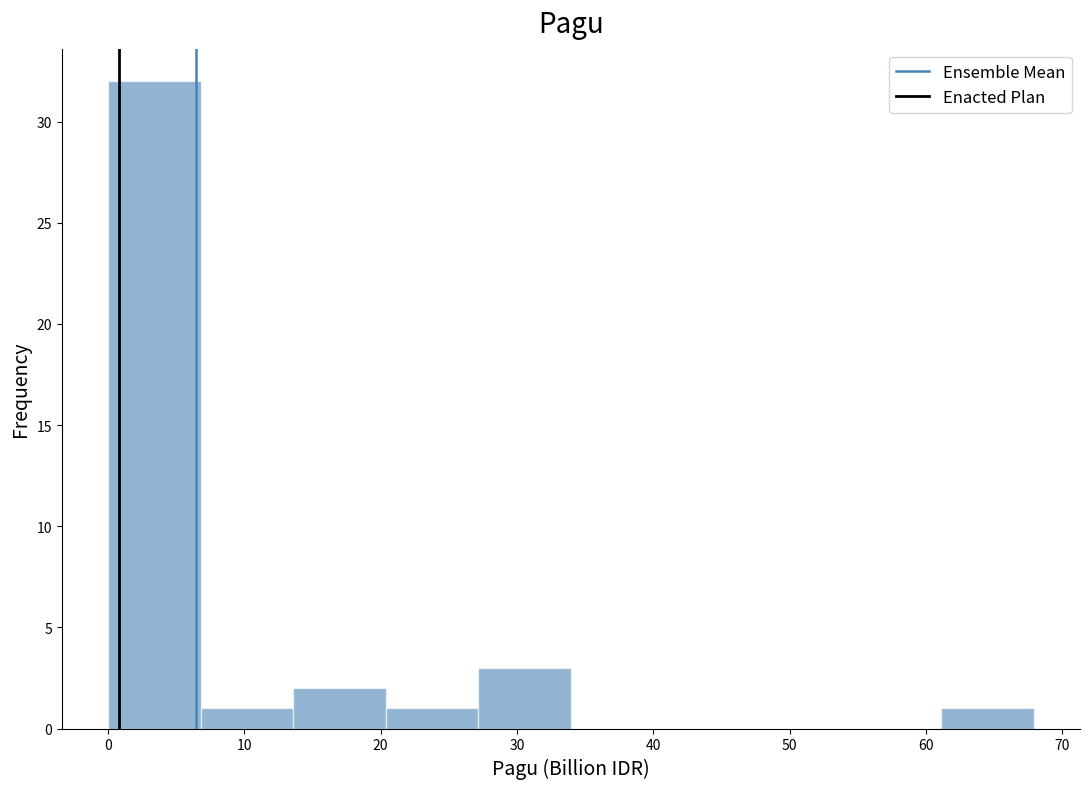

Reading left to right, transcribe this chart: for each bar, give the range it covers on the x-axis and its height. Neither the bar edges nor the heights are printed on the chart, so give them approximately, as read against the axes.

0 to 7: 32
7 to 14: 1
14 to 20: 2
20 to 27: 1
27 to 34: 3
34 to 41: 0
41 to 48: 0
48 to 54: 0
54 to 61: 0
61 to 68: 1